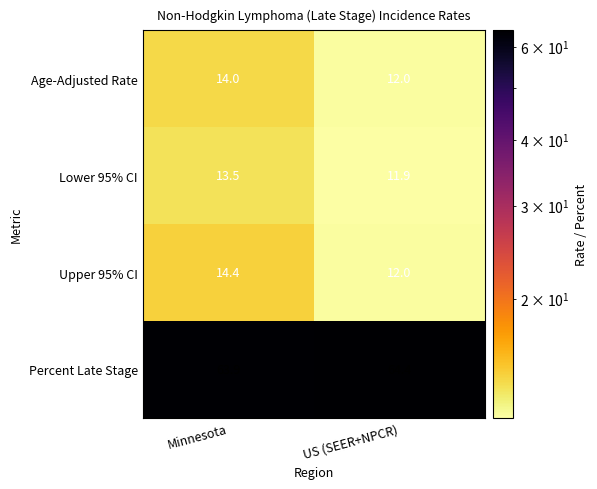

At which category does the chart reach its peak across all series?

US (SEER+NPCR)